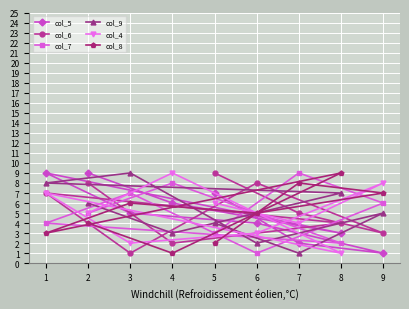

List the series in order of their peak value, lowest first.

col_5, col_6, col_7, col_9, col_4, col_8